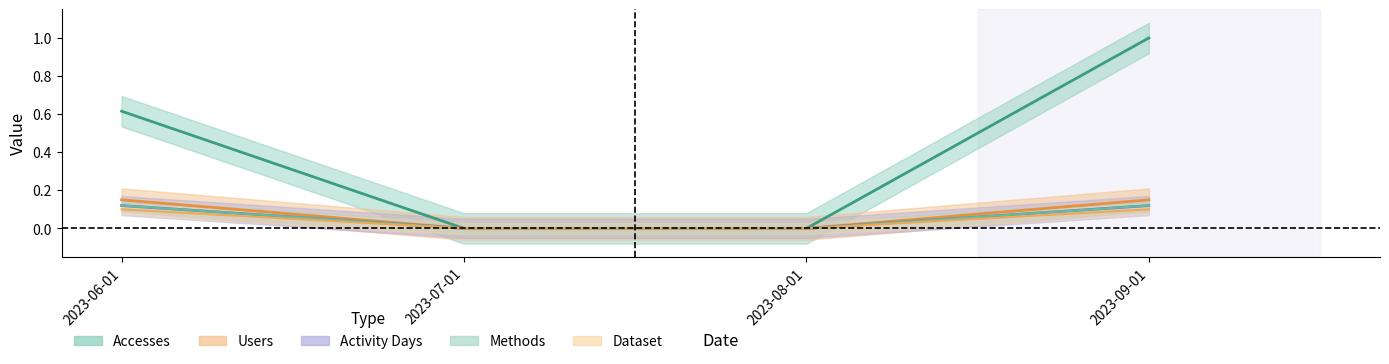

Reading left to right, what are all the values shown in this chart?

Accesses: 2023-06-01=0.6	2023-07-01=0.0	2023-08-01=0.0	2023-09-01=1.0
Users: 2023-06-01=0.1	2023-07-01=0.0	2023-08-01=0.0	2023-09-01=0.1
Methods: 2023-06-01=0.1	2023-07-01=0.0	2023-08-01=0.0	2023-09-01=0.1
Dataset: 2023-06-01=0.1	2023-07-01=0.0	2023-08-01=0.0	2023-09-01=0.1
Activity Days: 2023-06-01=0.1	2023-07-01=0.0	2023-08-01=0.0	2023-09-01=0.1